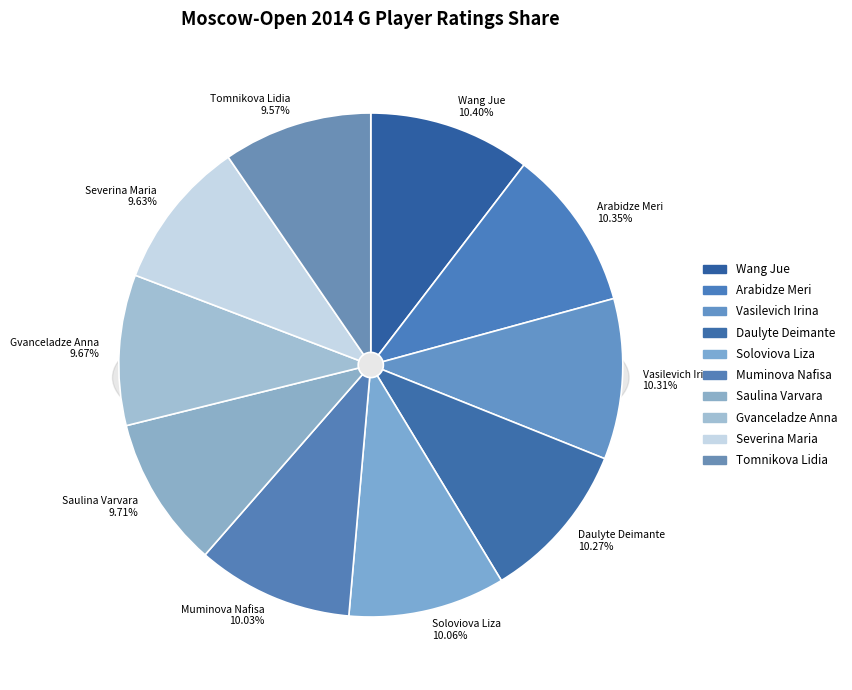

Do Daulyte Deimante and Vasilevich Irina together represent more than half of the pie?

No